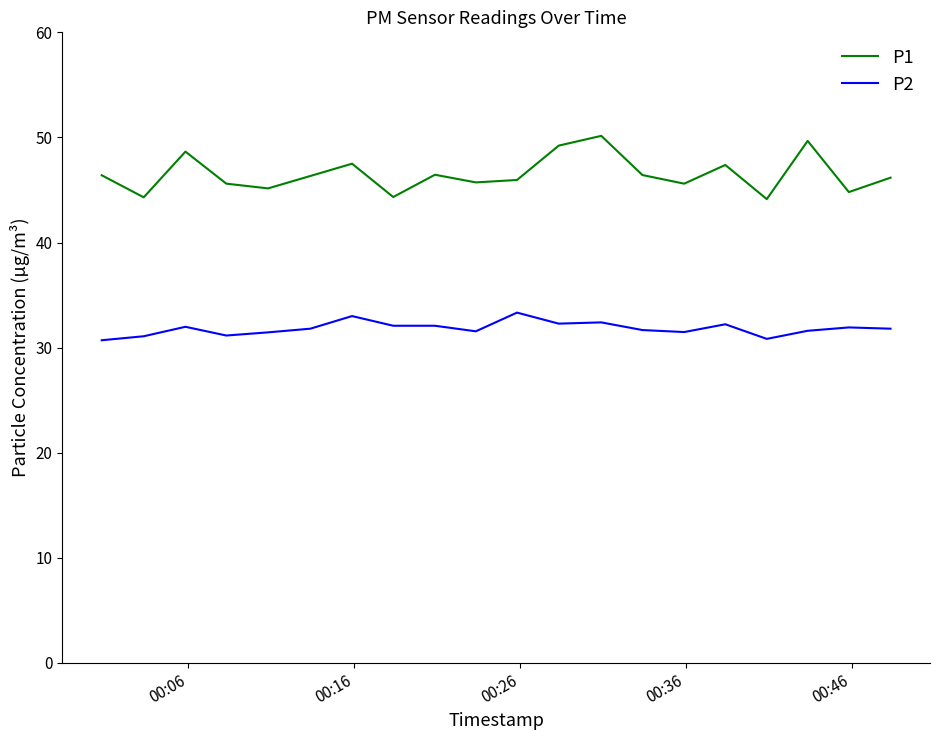

True or false: P2 and P1 intersect in this chart.

False